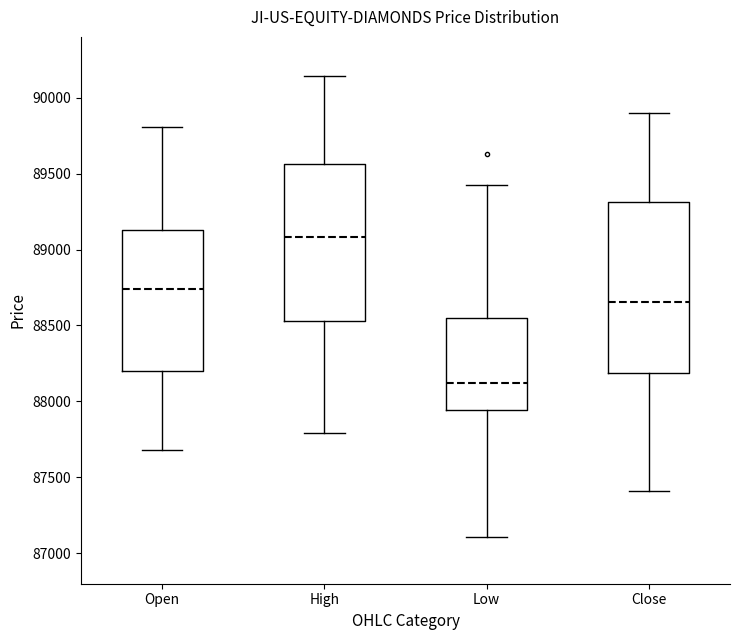

Comparing the boxes themselves (not the whiskers), which one is the tallest?

Close